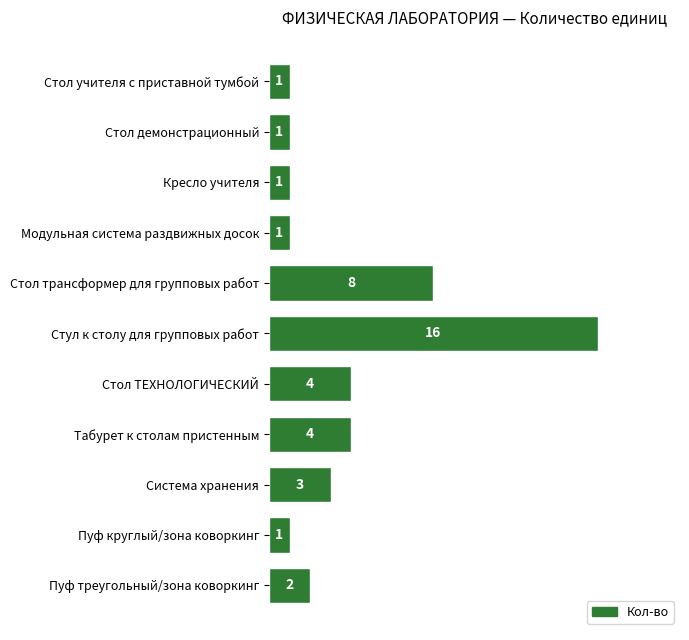

Which category has the highest value across all series?

Стул к столу для групповых работ